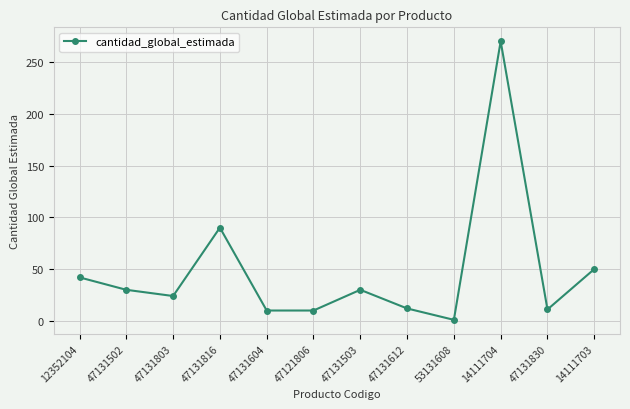

What is the difference between the values at 47131803 and 47131502?

6